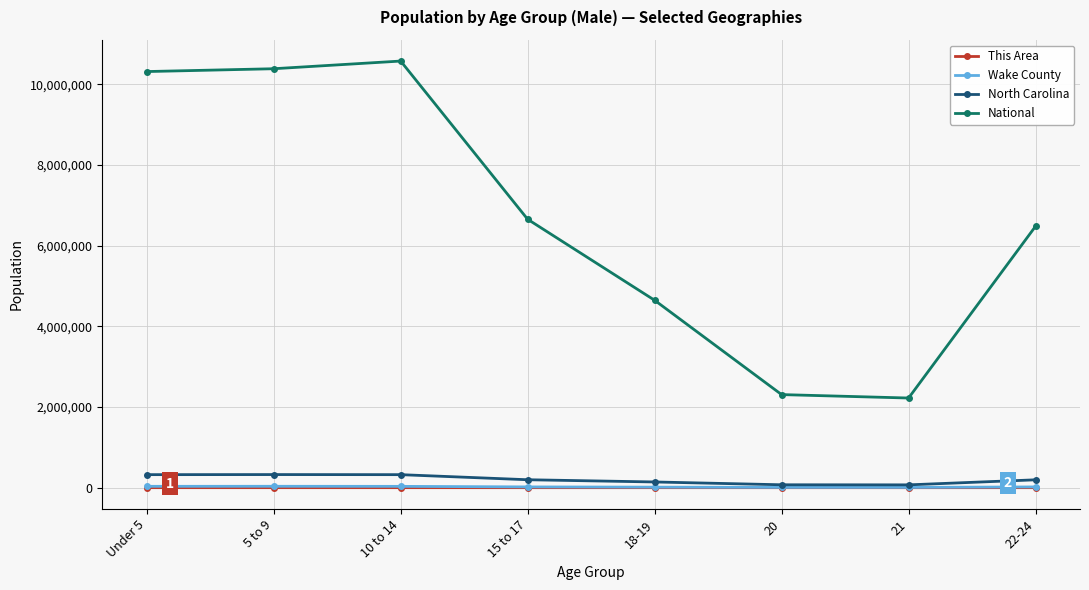

What are all the series names shown in the legend?

This Area, Wake County, North Carolina, National